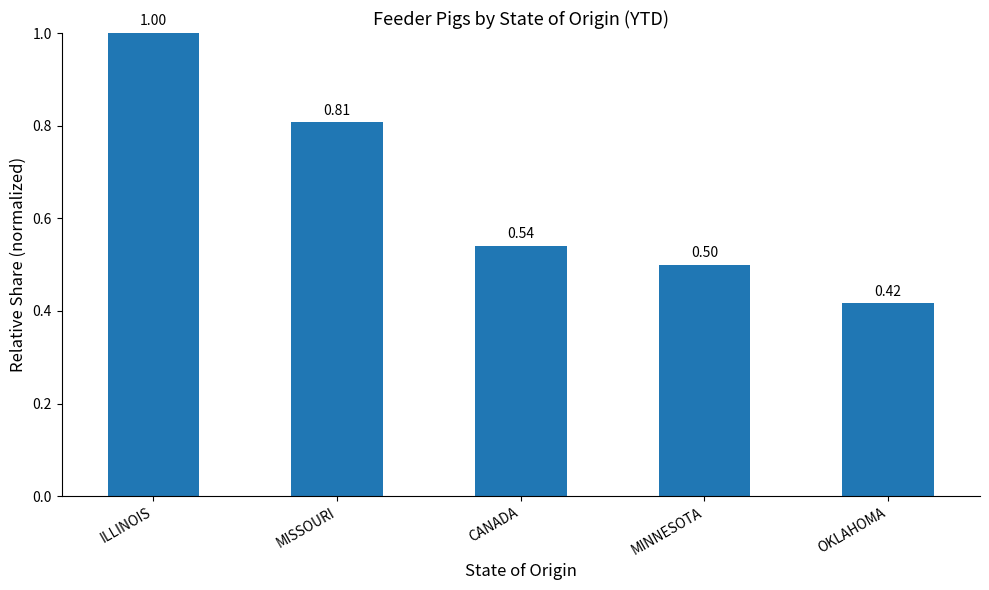

How many values are between 0 and 1?

5